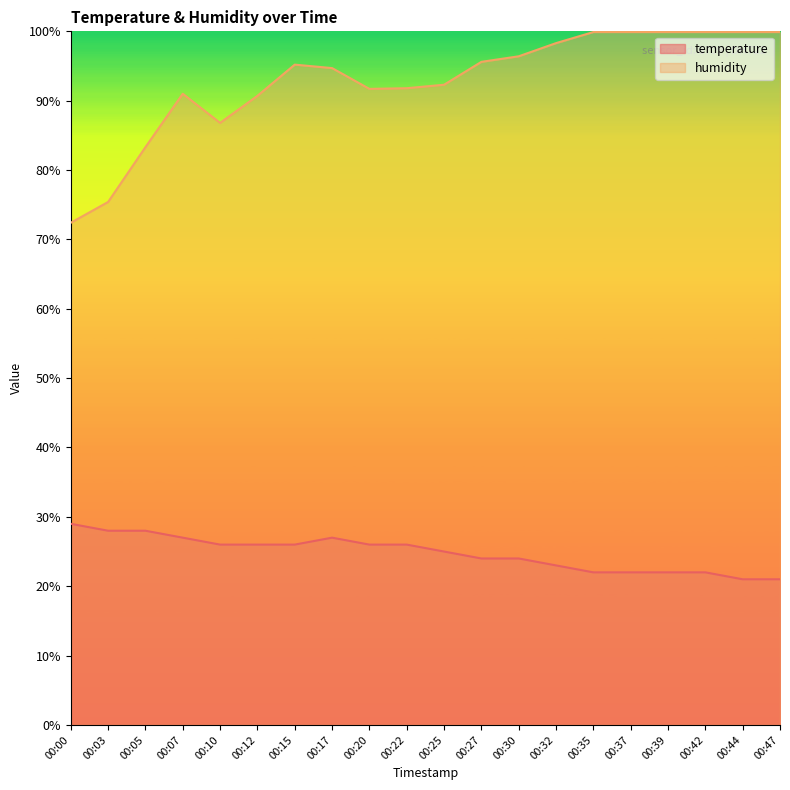

How many interior local peaks does the humidity series have?

2